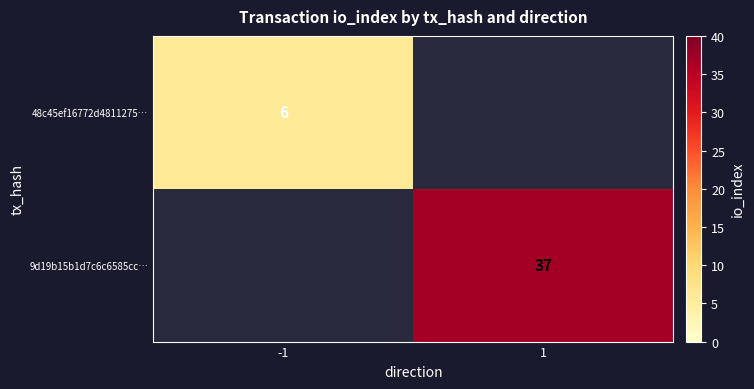

Is it true that 9d19b15b1d7c6c6585cc… equals 23 at 1?

False